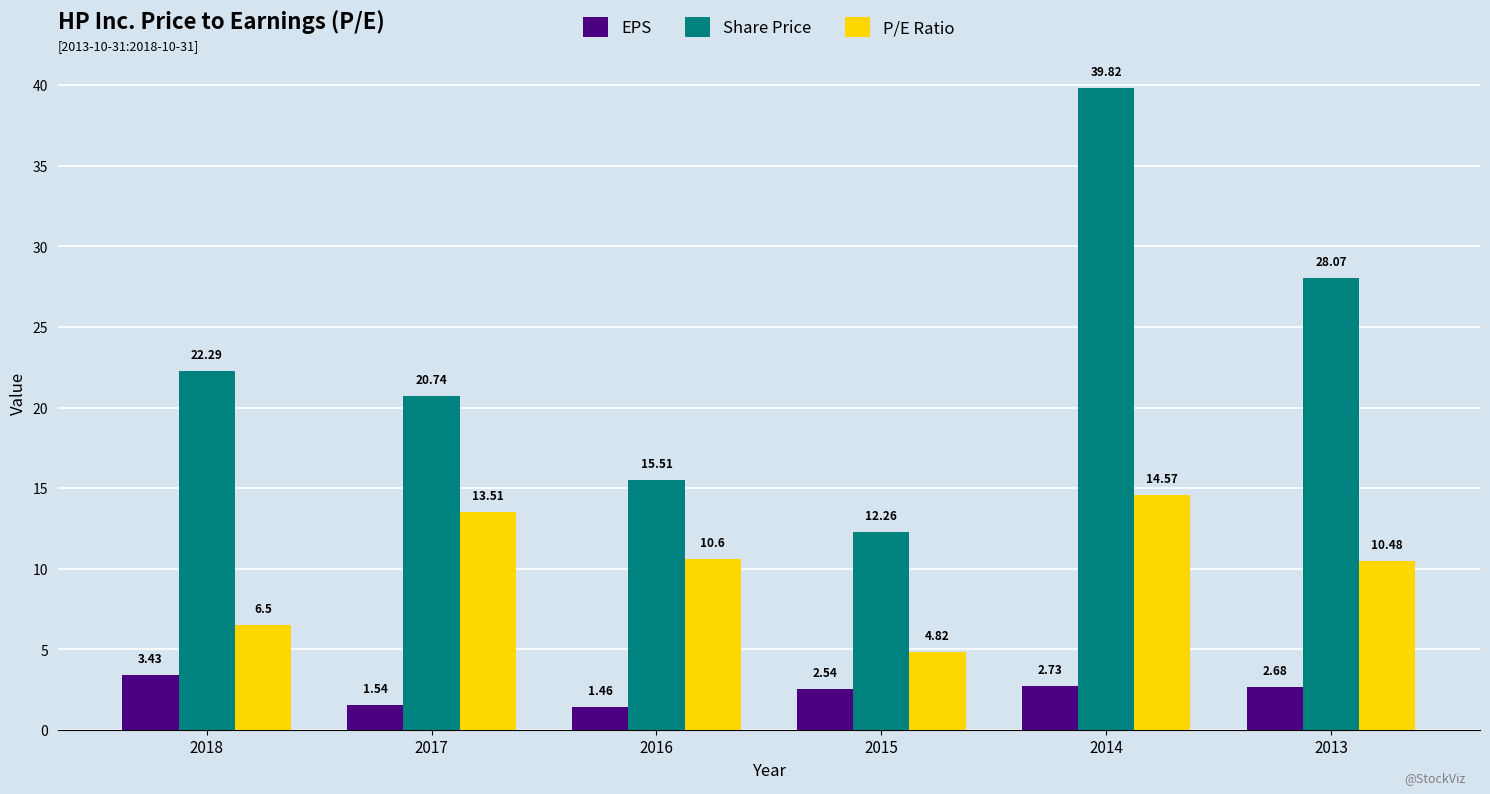

What is the greatest value displayed?

39.8